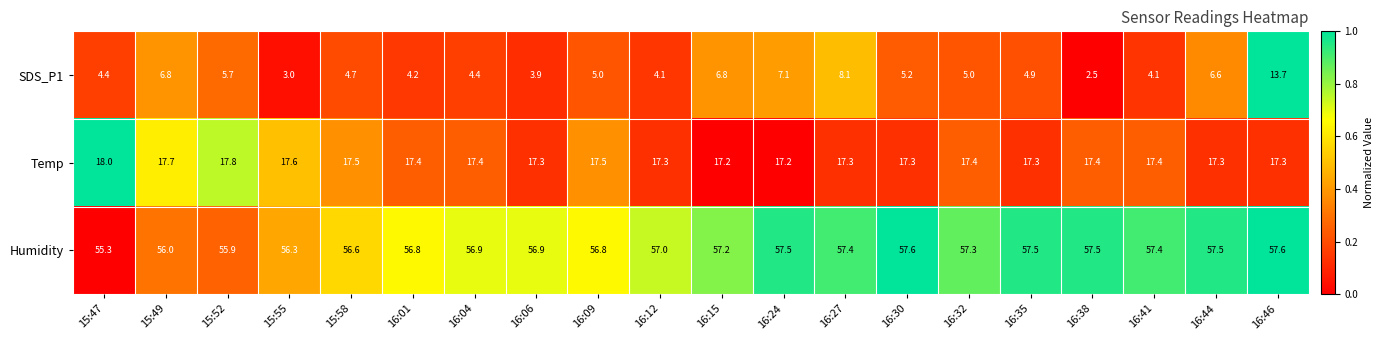

Between 15:47 and 16:27, which series saw the biggest shift?

SDS_P1